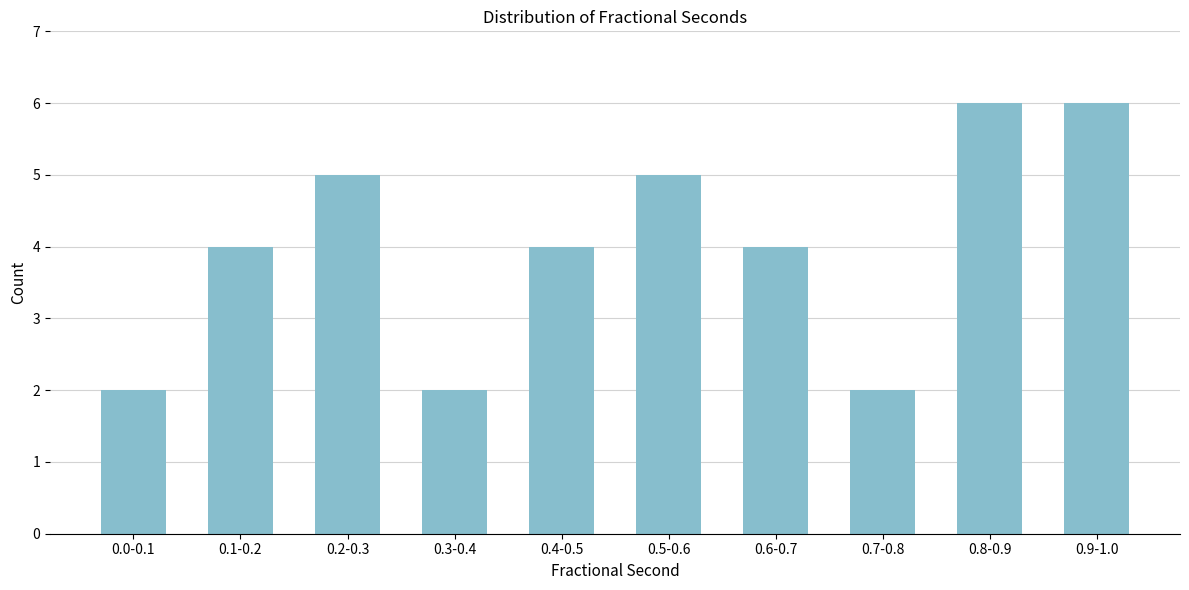

Reading left to right, list all the values displayed in this chart.

2	4	5	2	4	5	4	2	6	6